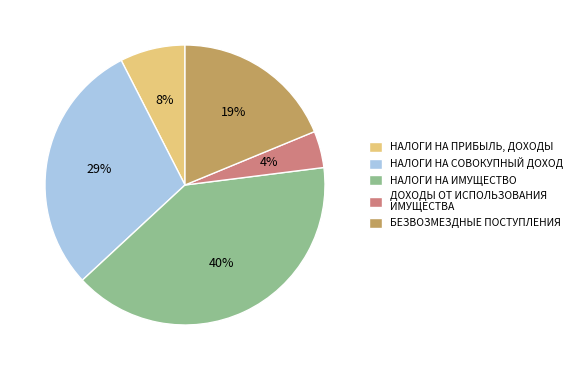

The НАЛОГИ НА СОВОКУПНЫЙ ДОХОД slice represents 29% of the pie. True or false?

True